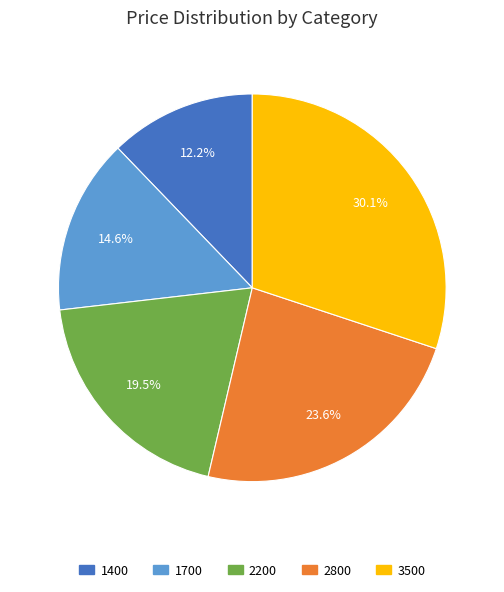

How many slices are in this pie chart?

5